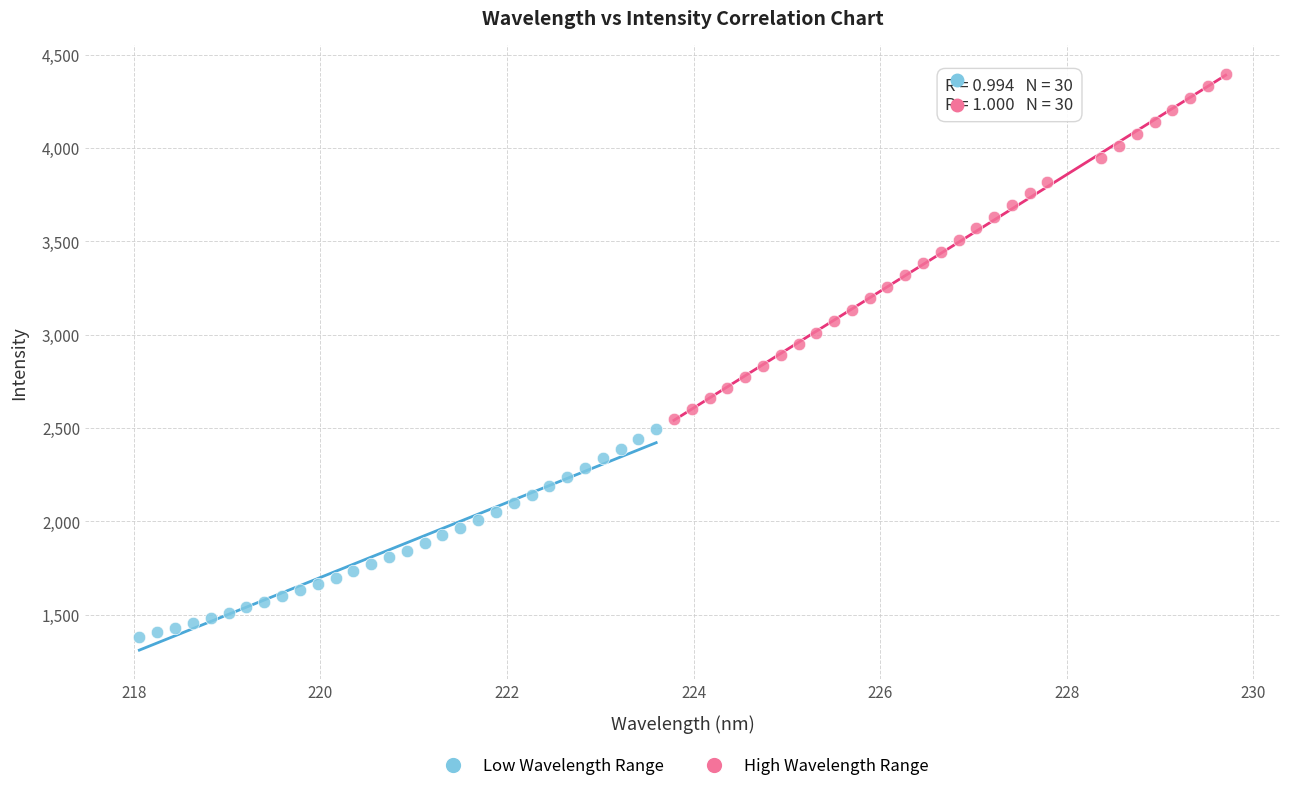

Which series contains the highest Y value?

High Wavelength Range